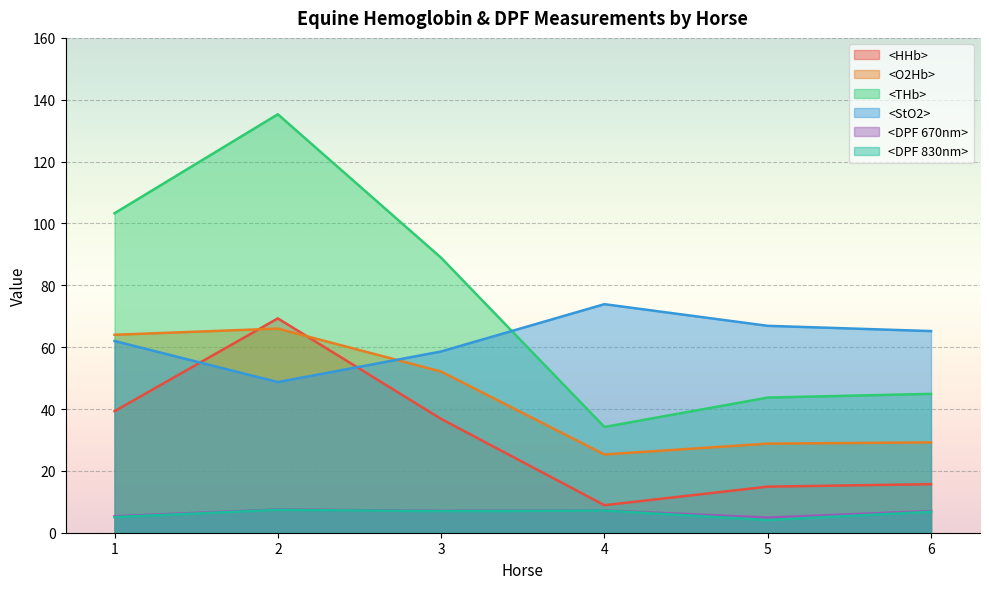

At which label does <O2Hb> first exceed 52?

1